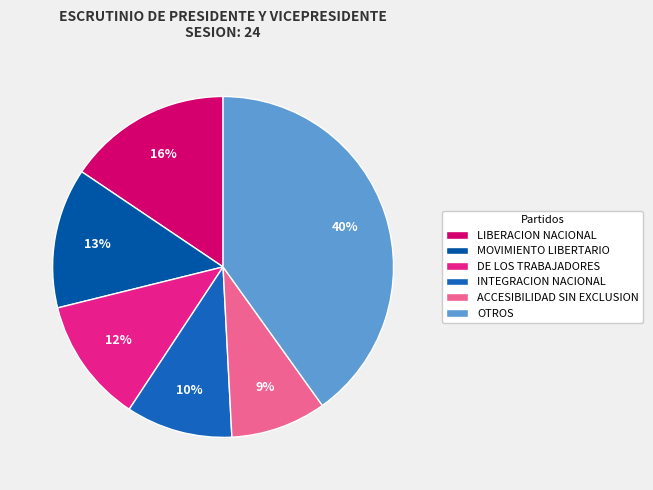

Count the number of slices in the pie.

6